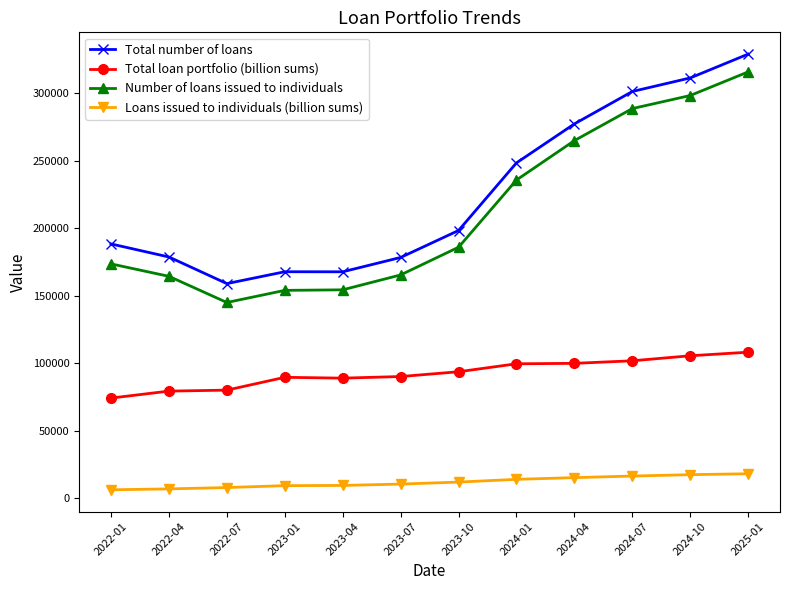

The Total number of loans series shows 158821.0 at 2022-07. True or false?

True